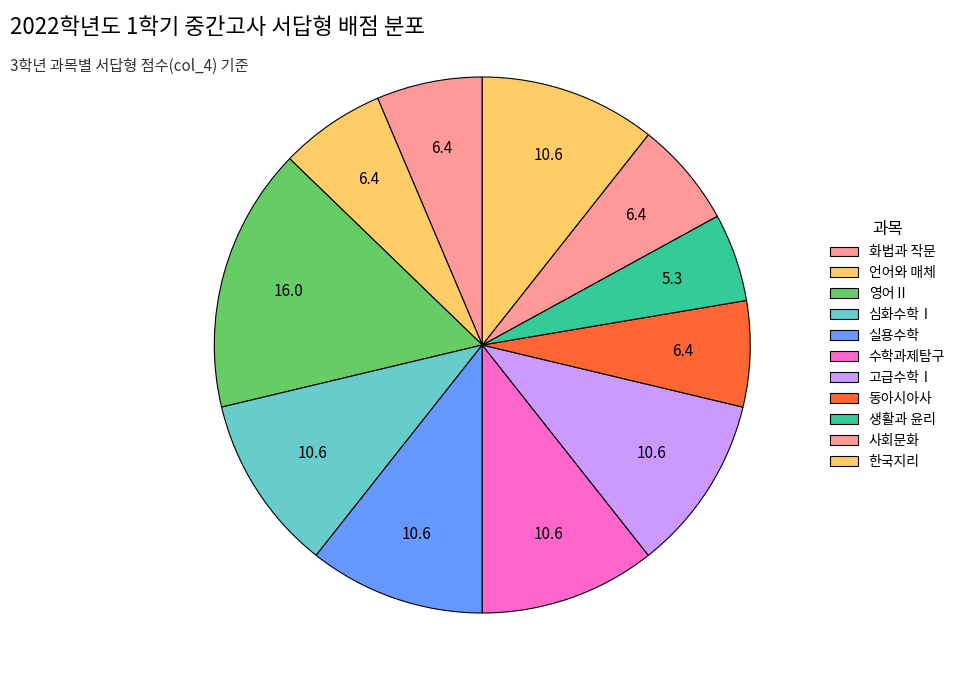

Between 실용수학 and 심화수학Ⅰ, which is larger?

실용수학